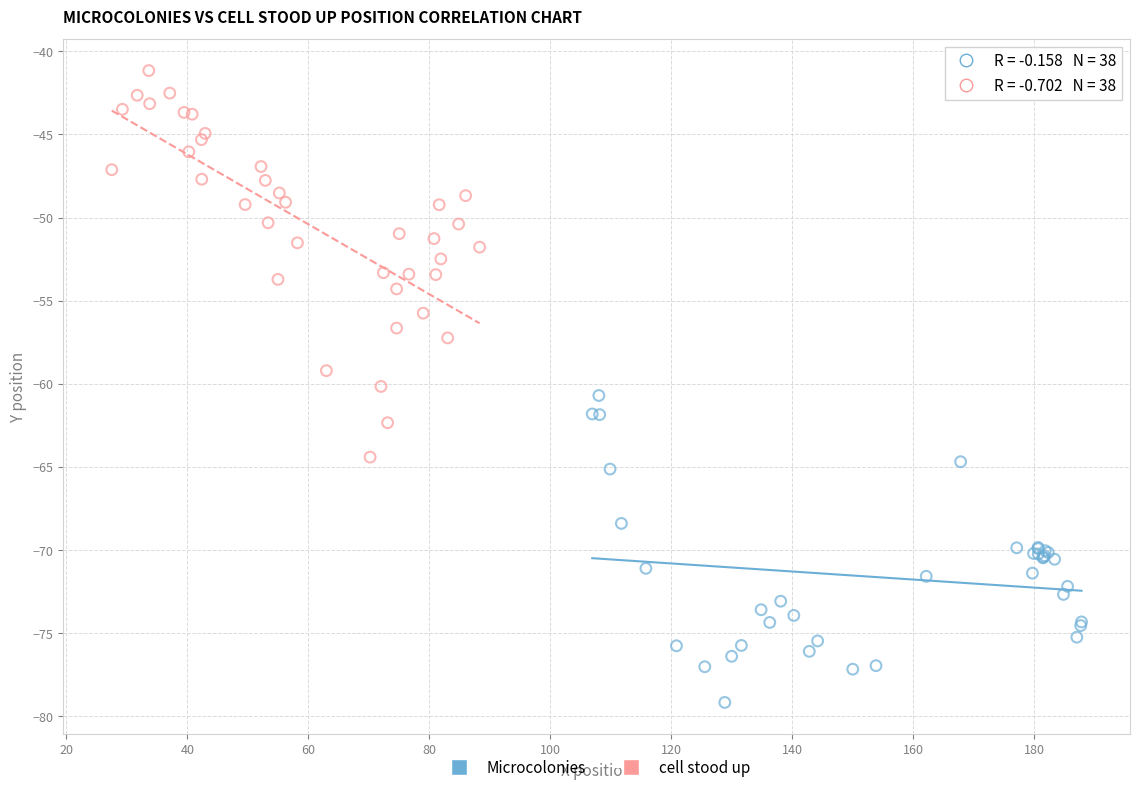

Which series reaches the maximum Y coordinate?

cell stood up